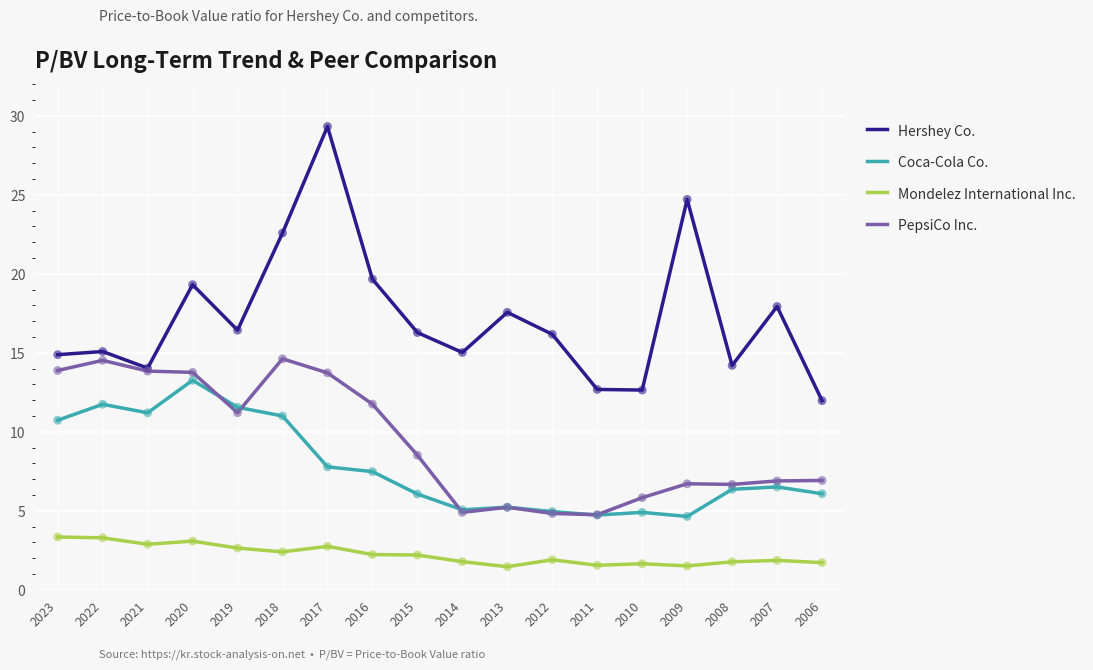

Is the value of Mondelez International Inc. at 2006 greater than the value of PepsiCo Inc. at 2016?

No